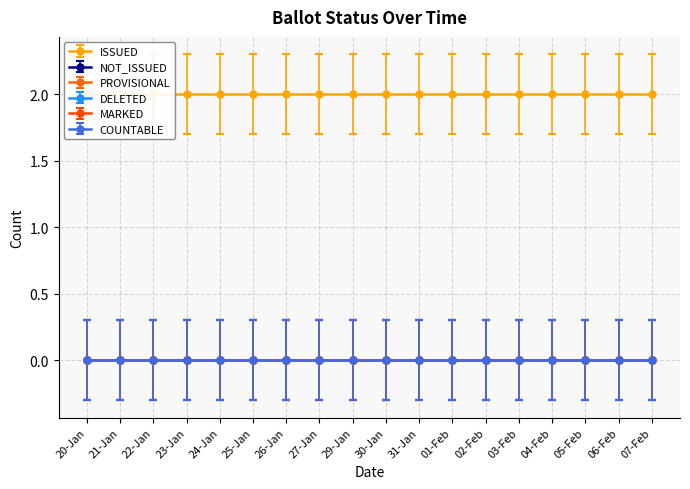

Rank the series by their maximum value, from lowest to highest.

NOT_ISSUED, PROVISIONAL, DELETED, MARKED, COUNTABLE, ISSUED